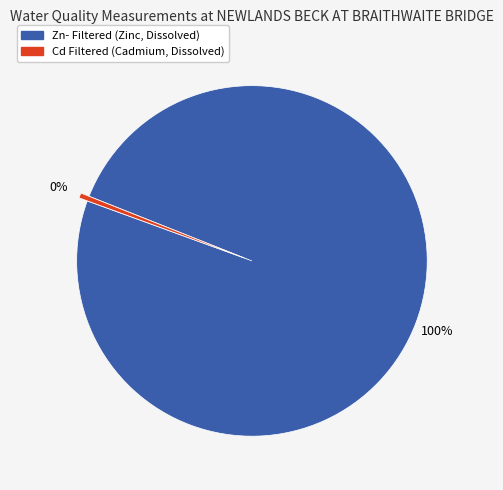

To the nearest percent, what portion does Zn- Filtered (Zinc, Dissolved) represent?

100%